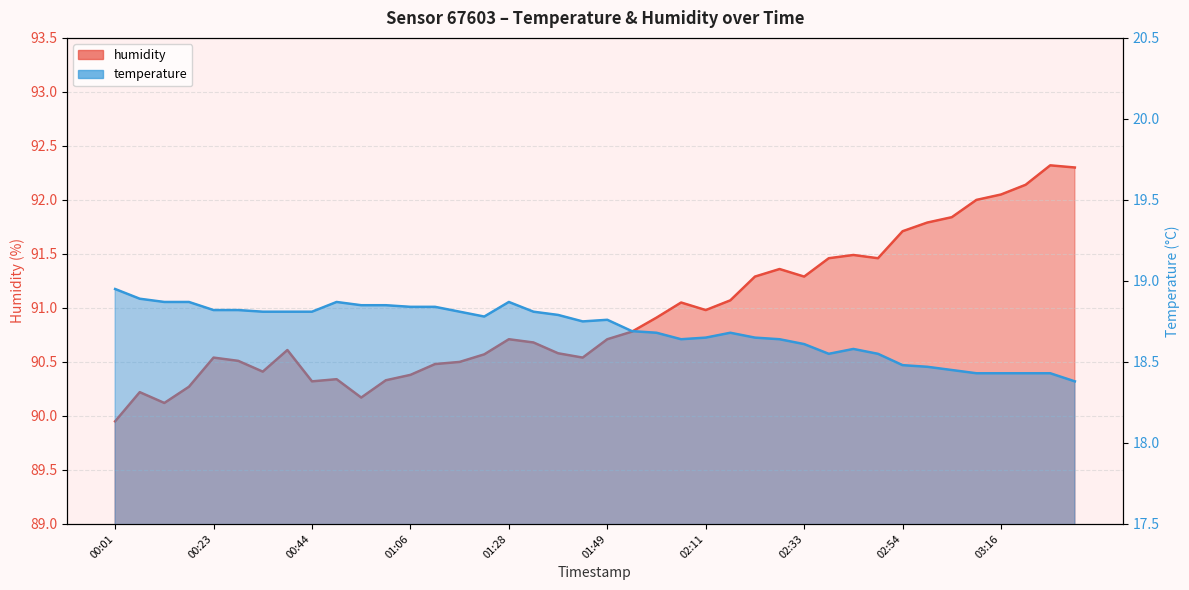

Reading left to right, extract all data points from this chart.

temperature: 00:01=18.9	00:06=18.9	00:12=18.9	00:17=18.9	00:23=18.8	00:28=18.8	00:33=18.8	00:39=18.8	00:44=18.8	00:50=18.9	00:55=18.9	01:01=18.9	01:06=18.8	01:11=18.8	01:17=18.8	01:22=18.8	01:28=18.9	01:33=18.8	01:39=18.8	01:44=18.8	01:49=18.8	01:55=18.7	02:00=18.7	02:06=18.6	02:11=18.6	02:17=18.7	02:22=18.6	02:27=18.6	02:33=18.6	02:38=18.6	02:44=18.6	02:49=18.6	02:54=18.5	03:00=18.5	03:05=18.4	03:11=18.4	03:16=18.4	03:22=18.4	03:27=18.4	03:32=18.4
humidity: 00:01=90.0	00:06=90.2	00:12=90.1	00:17=90.3	00:23=90.5	00:28=90.5	00:33=90.4	00:39=90.6	00:44=90.3	00:50=90.3	00:55=90.2	01:01=90.3	01:06=90.4	01:11=90.5	01:17=90.5	01:22=90.6	01:28=90.7	01:33=90.7	01:39=90.6	01:44=90.5	01:49=90.7	01:55=90.8	02:00=90.9	02:06=91.0	02:11=91.0	02:17=91.1	02:22=91.3	02:27=91.4	02:33=91.3	02:38=91.5	02:44=91.5	02:49=91.5	02:54=91.7	03:00=91.8	03:05=91.8	03:11=92.0	03:16=92.0	03:22=92.1	03:27=92.3	03:32=92.3